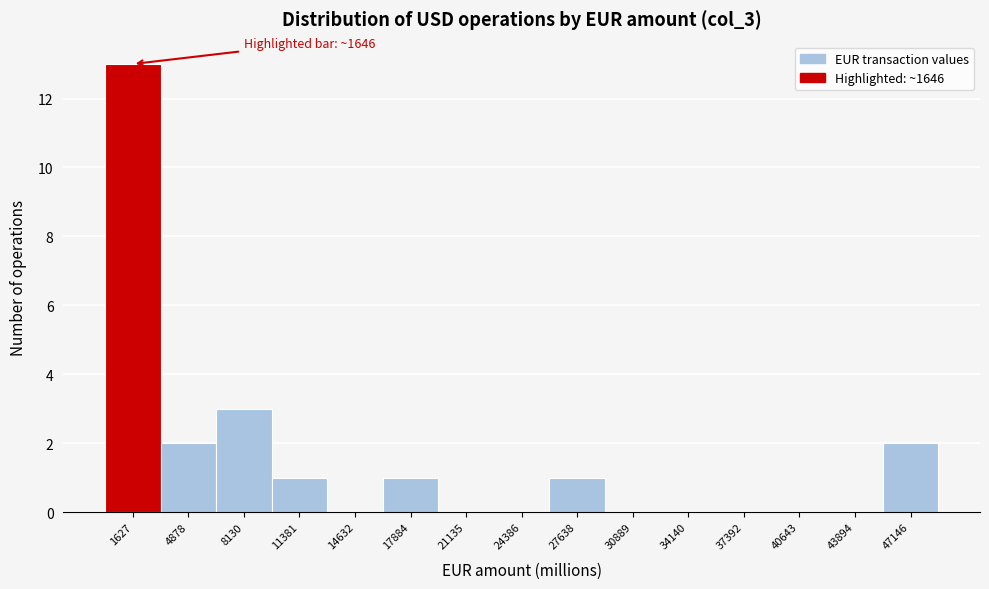

Which range on the x-axis has the tallest bar?

0 to 3500